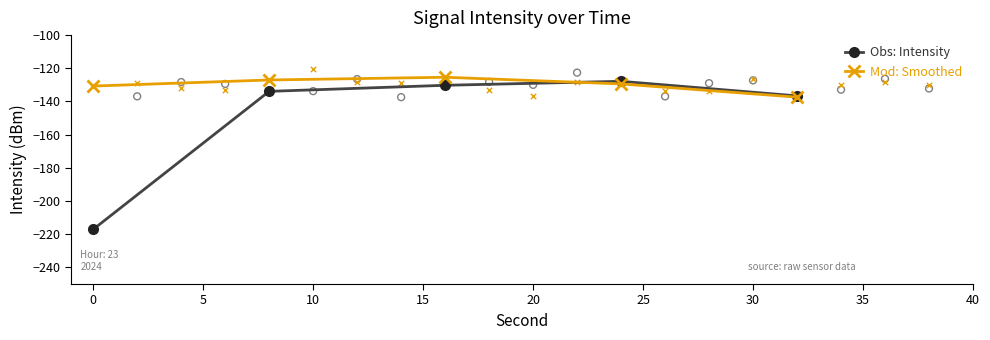

In Obs: Intensity, how many points are higher than both neighbors (excluding endpoints)?

1